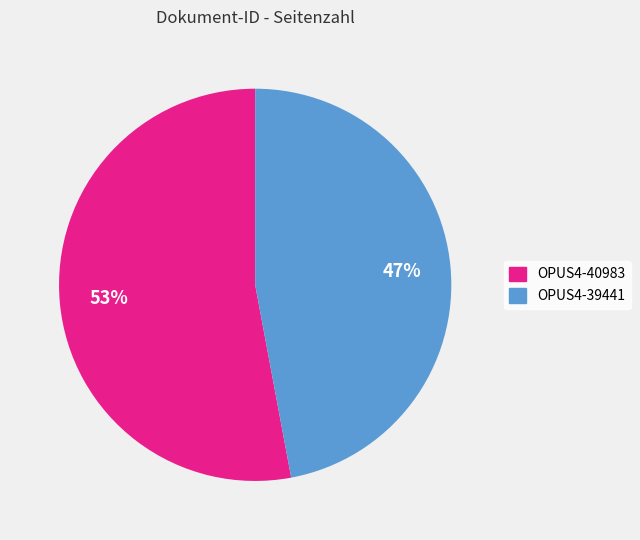

What percentage is the OPUS4-39441 slice, to the nearest percent?

47%